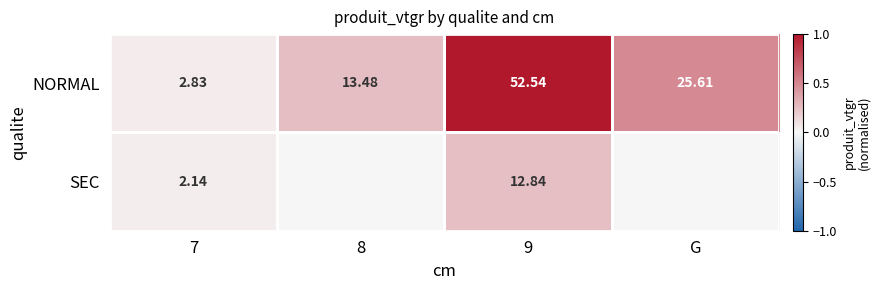

Rank the series at 9 from highest to lowest value.

NORMAL, SEC